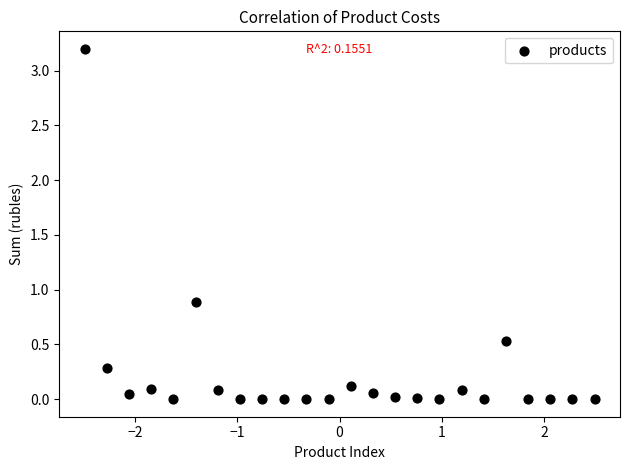

What is the range of Y values (max minus min)?

3.2